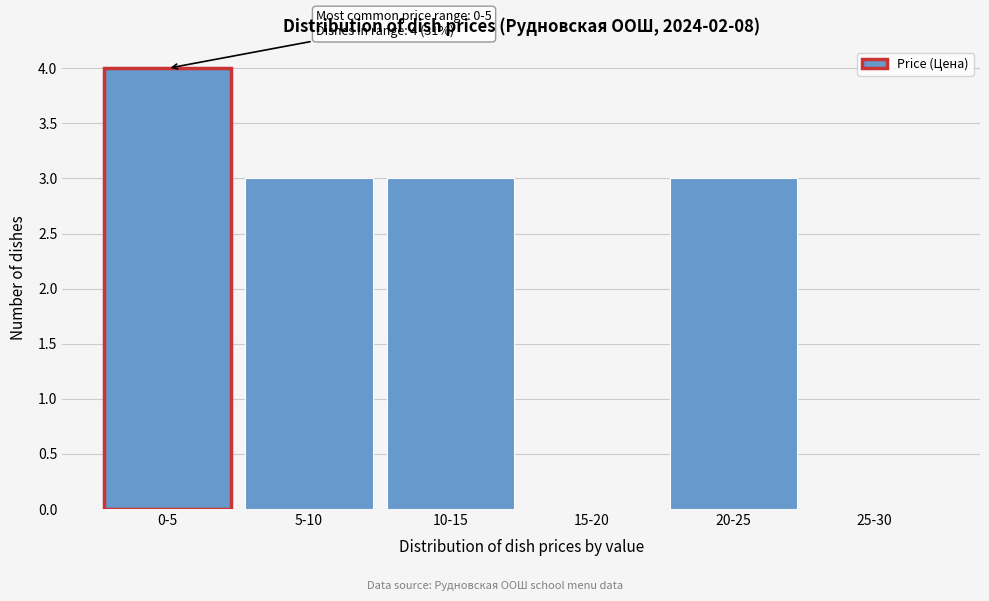

Reading left to right, transcribe all the data shown in this chart.

0-5=4	5-10=3	10-15=3	15-20=0	20-25=3	25-30=0